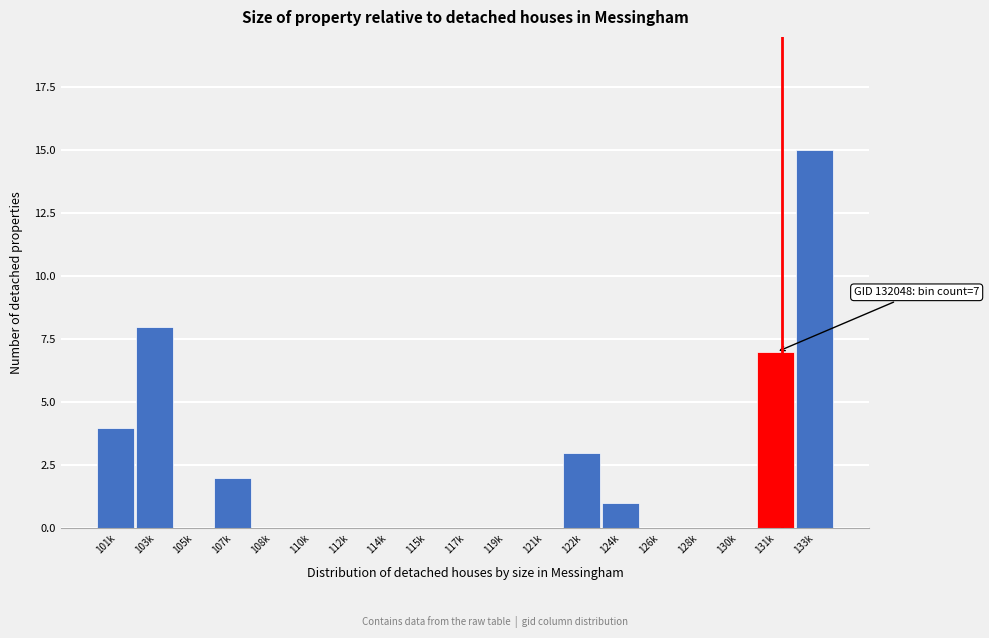

Reading right to left, extract all data points from this chart.

133k=15	131k=7	130k=0	128k=0	126k=0	124k=1	122k=3	121k=0	119k=0	117k=0	115k=0	114k=0	112k=0	110k=0	108k=0	107k=2	105k=0	103k=8	101k=4